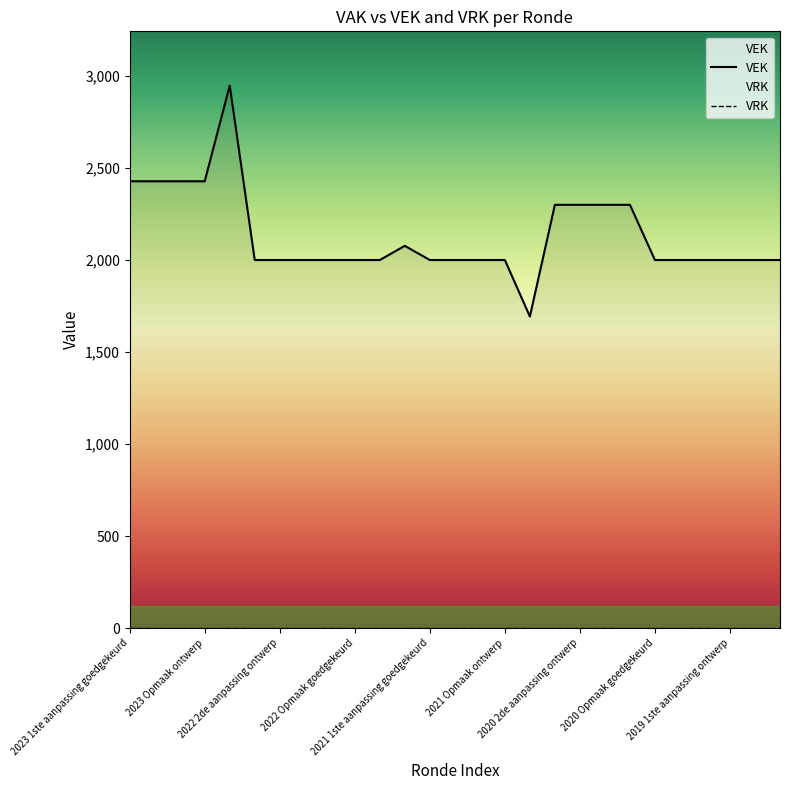

The value at 2020 Opmaak ontwerp is 2777. True or false?

False